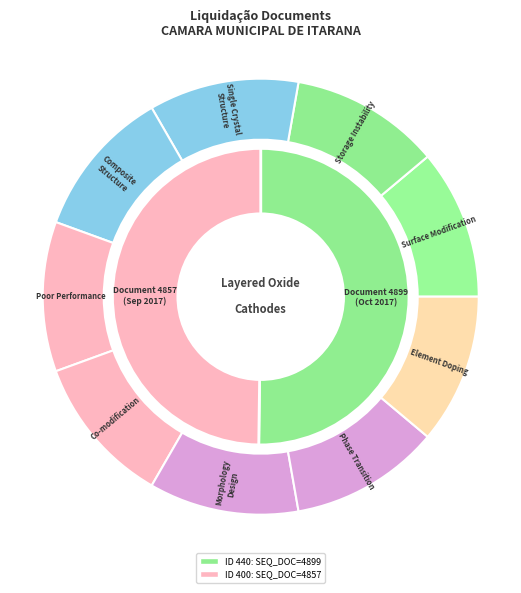

What is the ratio of the value at 400 to the value at 440?

1.0